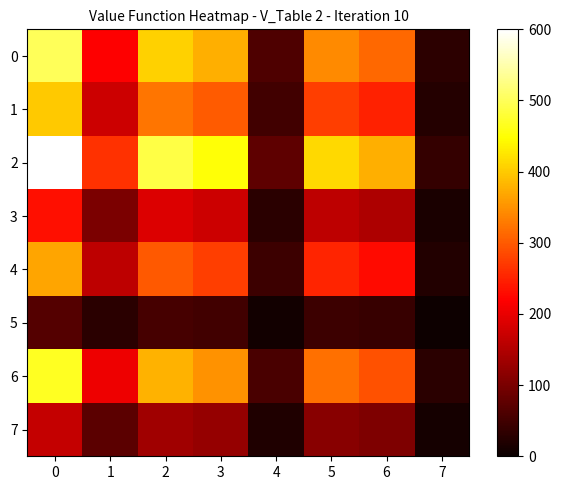

Reading left to right, list all the values displayed in this chart.

0: 0=500.0	1=218.8	2=406.2	3=375.0	4=62.5	5=343.8	6=312.5	7=31.2
1: 0=400.0	1=175.0	2=325.0	3=300.0	4=50.0	5=275.0	6=250.0	7=25.0
2: 0=600.0	1=262.5	2=487.5	3=450.0	4=75.0	5=412.5	6=375.0	7=37.5
3: 0=233.3	1=102.1	2=189.6	3=175.0	4=29.2	5=160.4	6=145.8	7=14.6
4: 0=366.7	1=160.4	2=297.9	3=275.0	4=45.8	5=252.1	6=229.2	7=22.9
5: 0=66.7	1=29.2	2=54.2	3=50.0	4=8.3	5=45.8	6=41.7	7=4.2
6: 0=466.7	1=204.2	2=379.2	3=350.0	4=58.3	5=320.8	6=291.7	7=29.2
7: 0=166.7	1=72.9	2=135.4	3=125.0	4=20.8	5=114.6	6=104.2	7=10.4